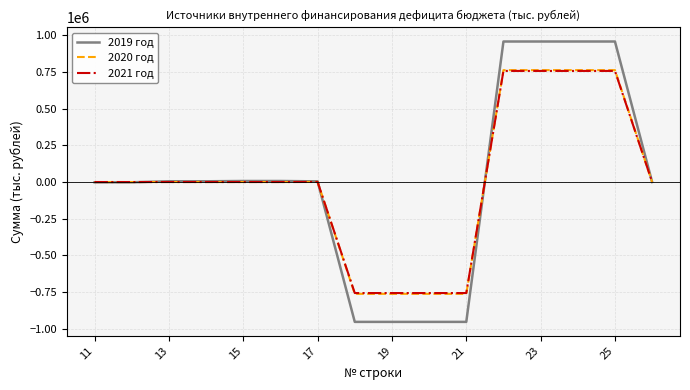

What is the smallest value displayed?

-953262.4